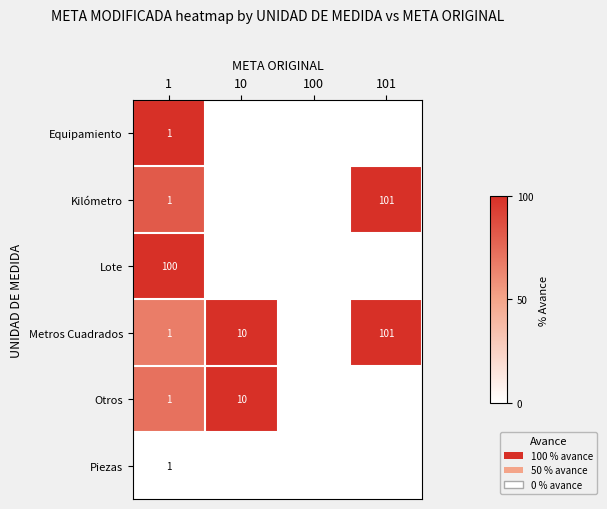

Is the value of Lote at 1 greater than the value of Kilómetro at 1?

Yes